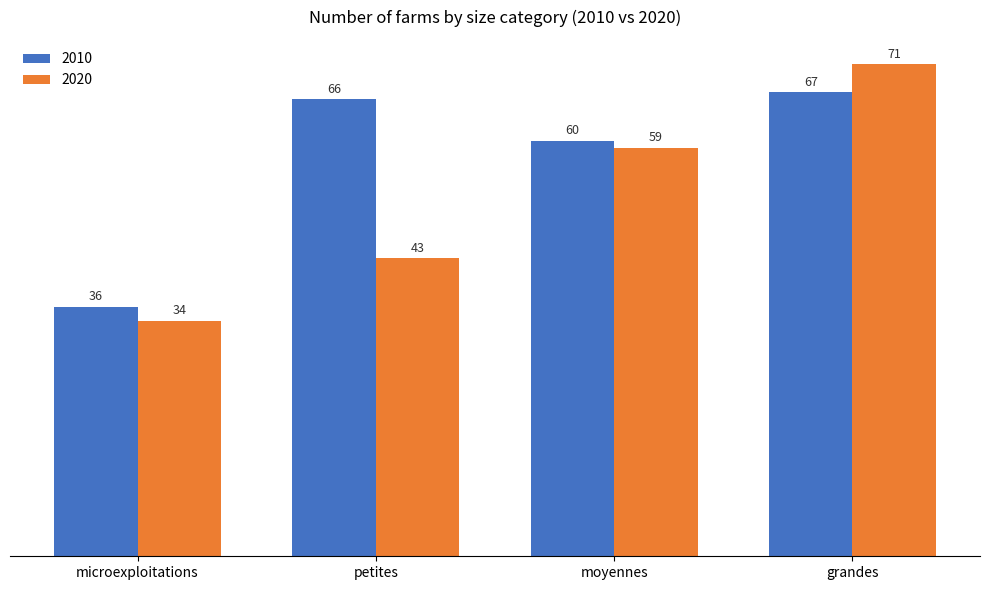

Is it true that 2010 equals 66 at petites?

True